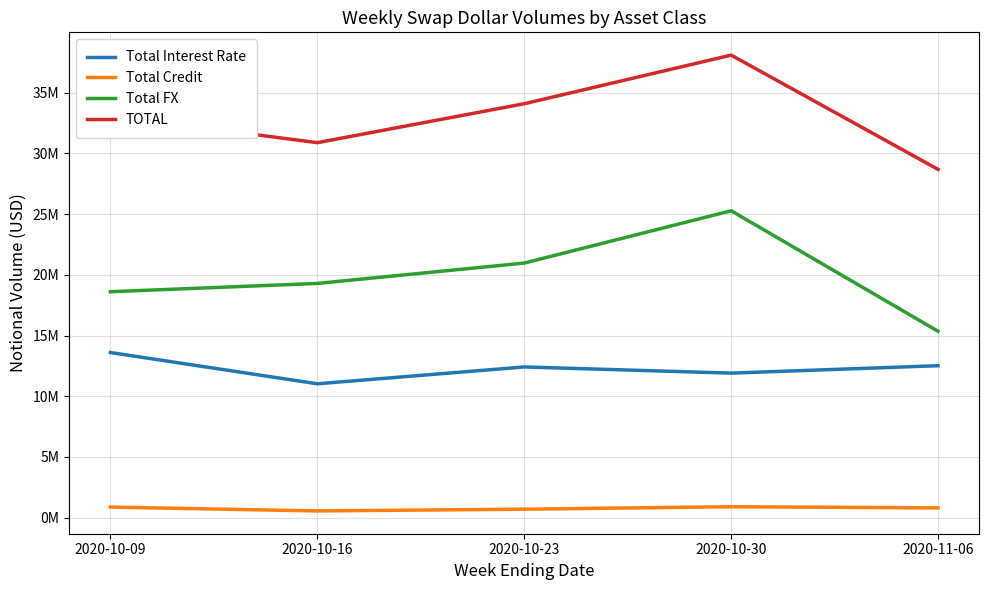

True or false: Total Credit has more than 0 interior local peaks.

True